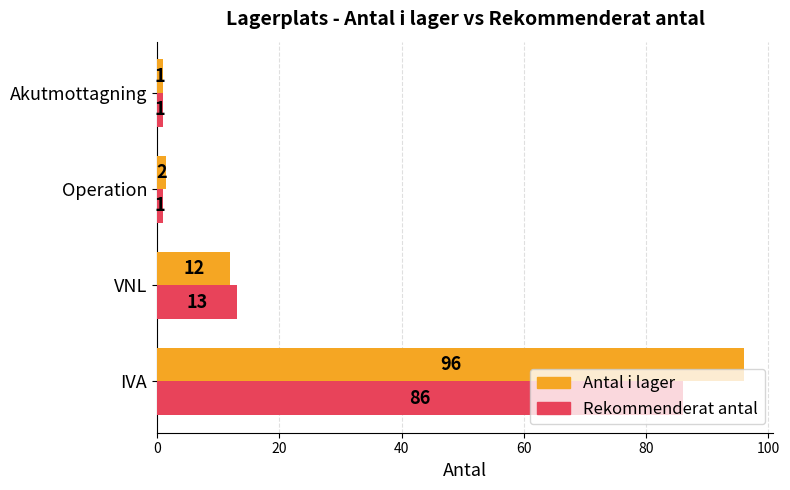

How many categories are shown in the chart?

4